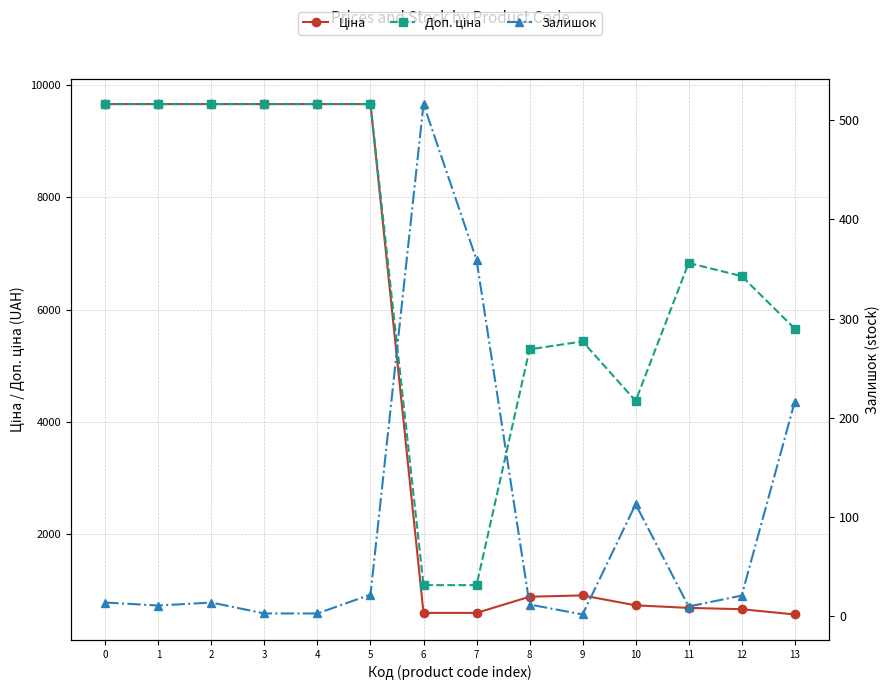

At which label does Ціна reach its minimum?

13